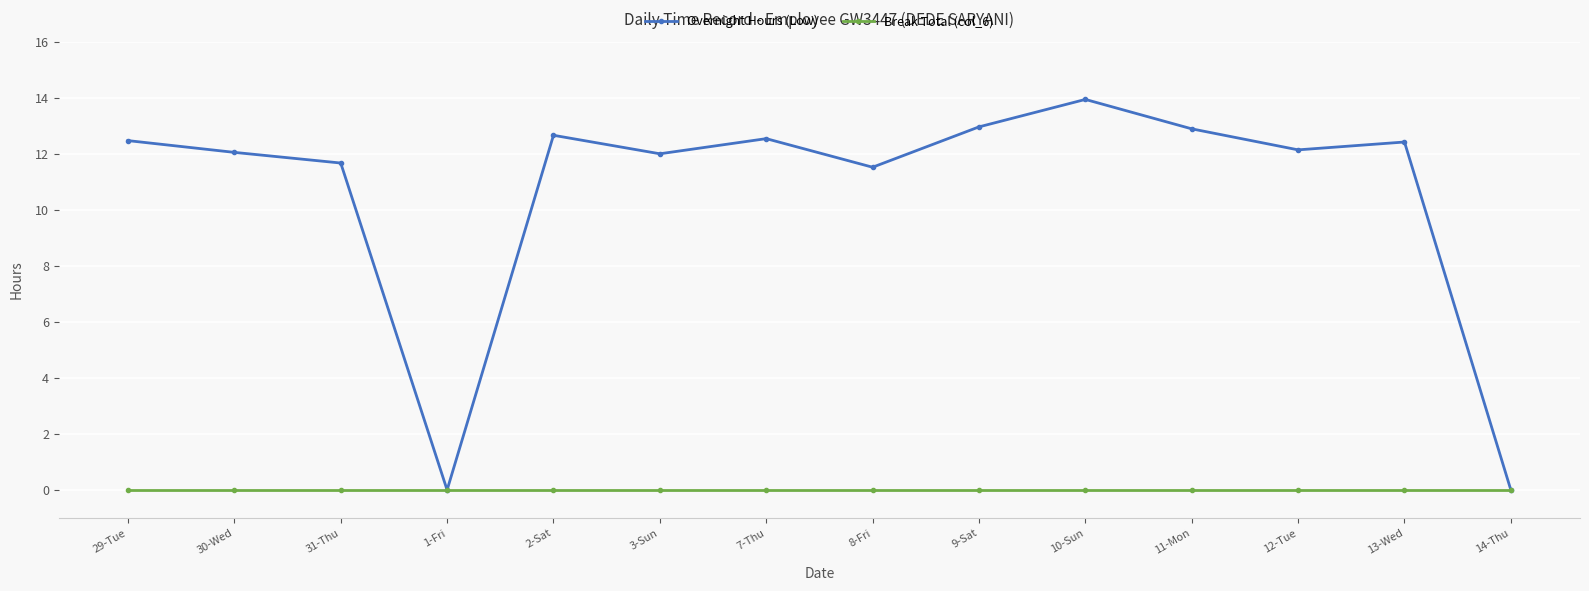

Does the chart have visible grid lines?

Yes